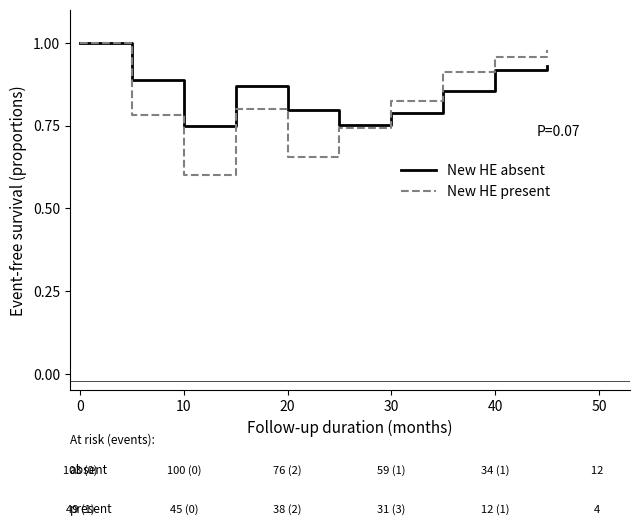

Which series has the widest spread of values?

New HE present